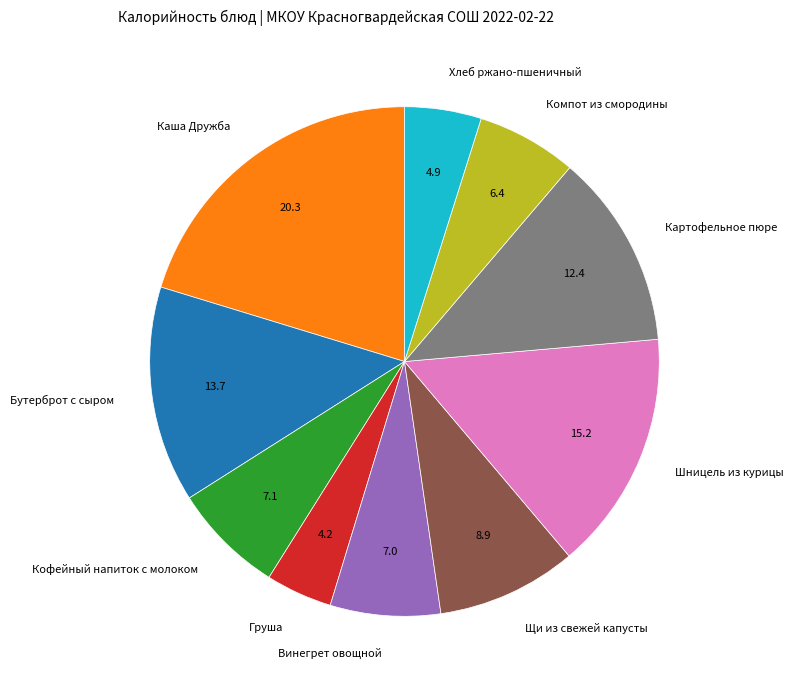

Which slice is the largest?

Каша Дружба